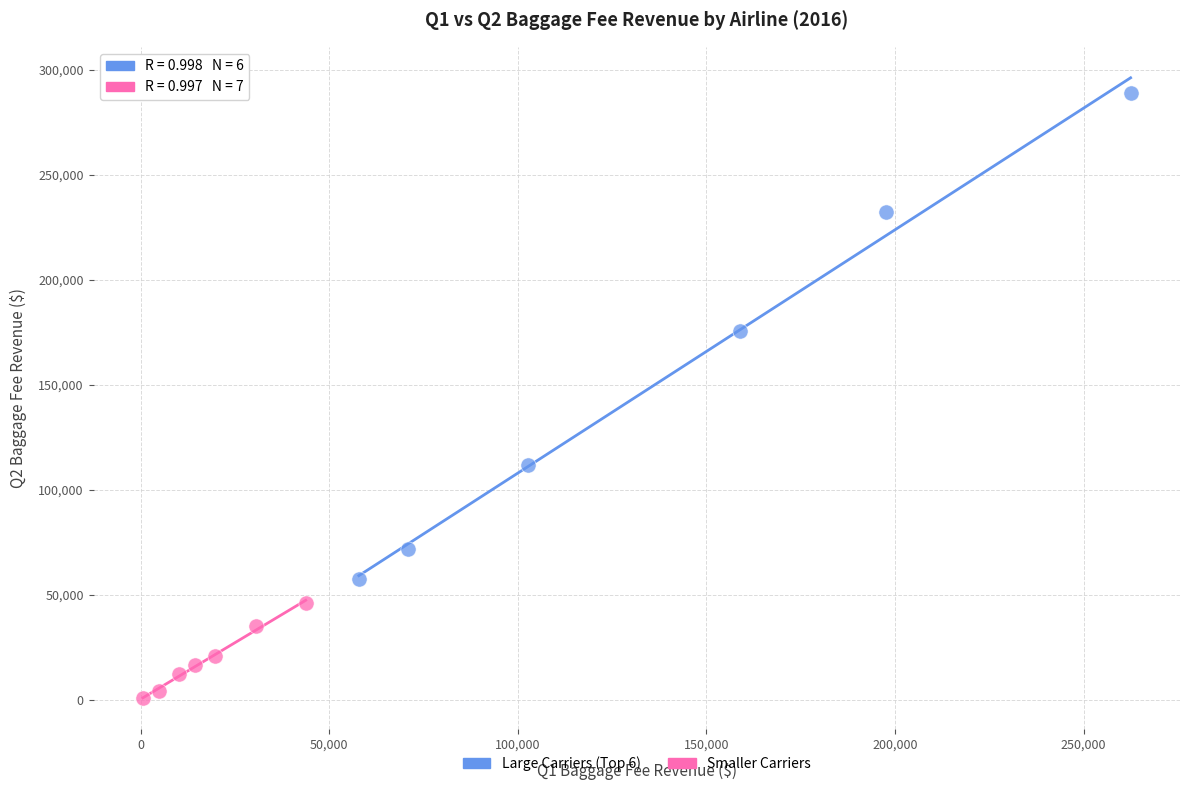

Which series reaches the maximum Y coordinate?

Large Carriers (Top 6)